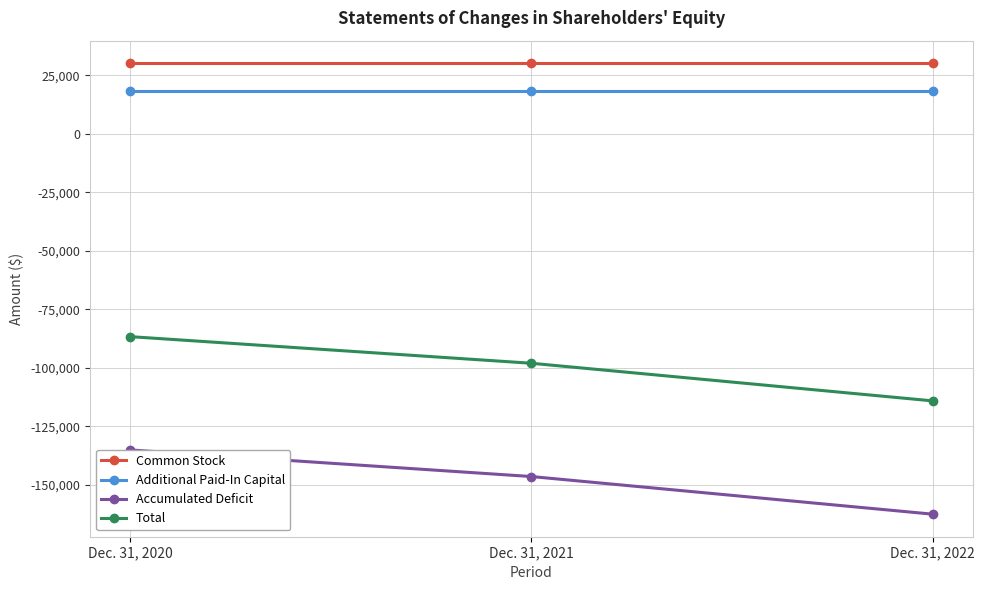

How many distinct data groups are displayed?

4